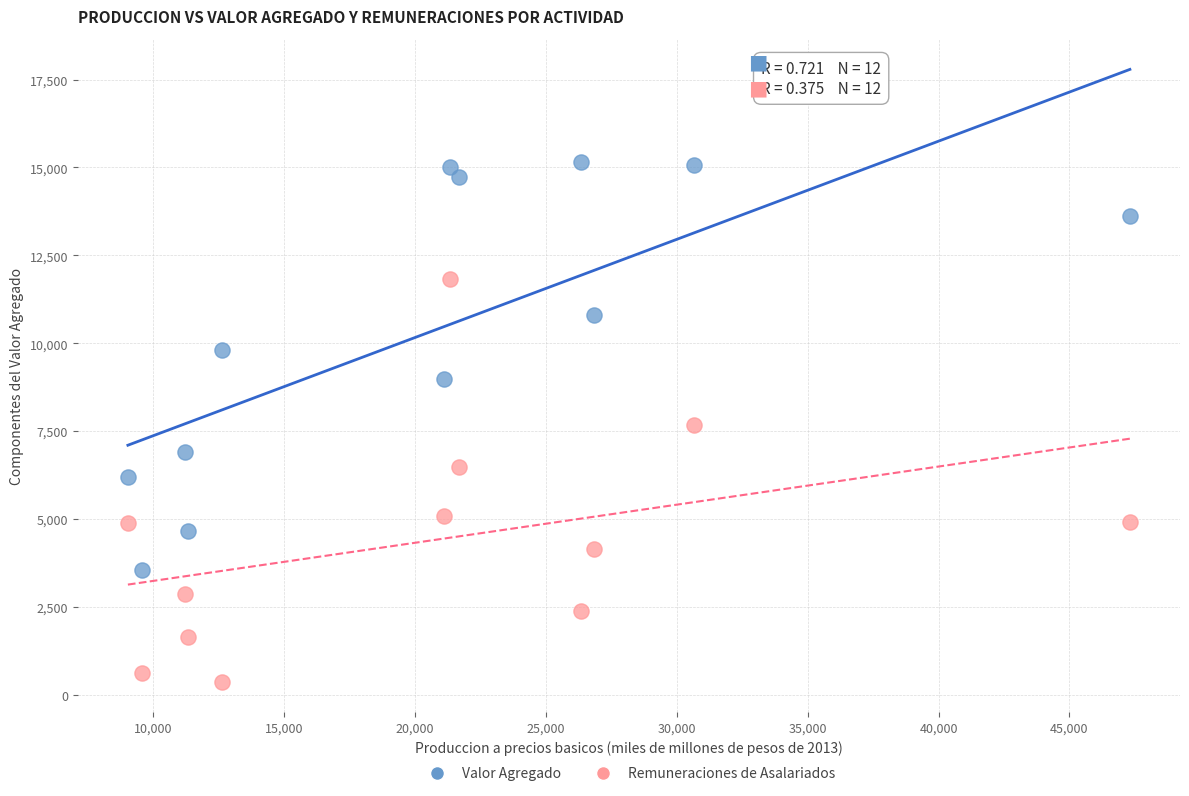

Which series contains the highest Y value?

Valor Agregado